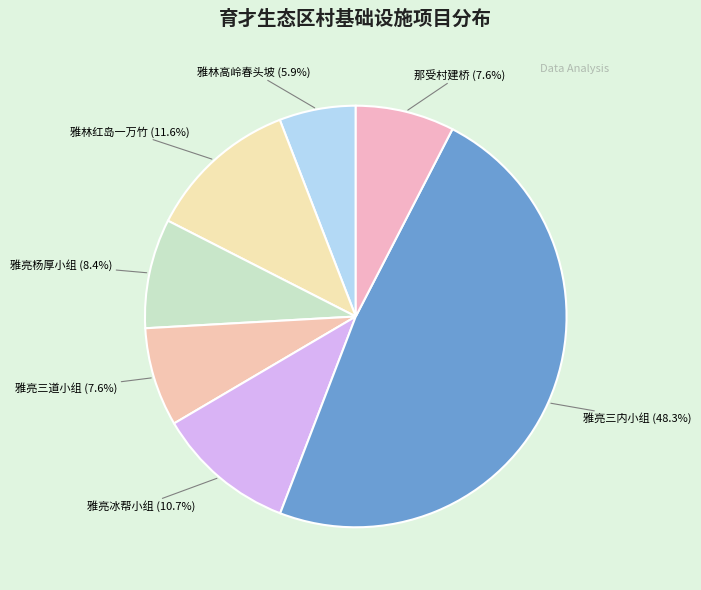

Is the sum of 雅亮杨厚小组 and 雅亮冰帮小组 greater than half?

No